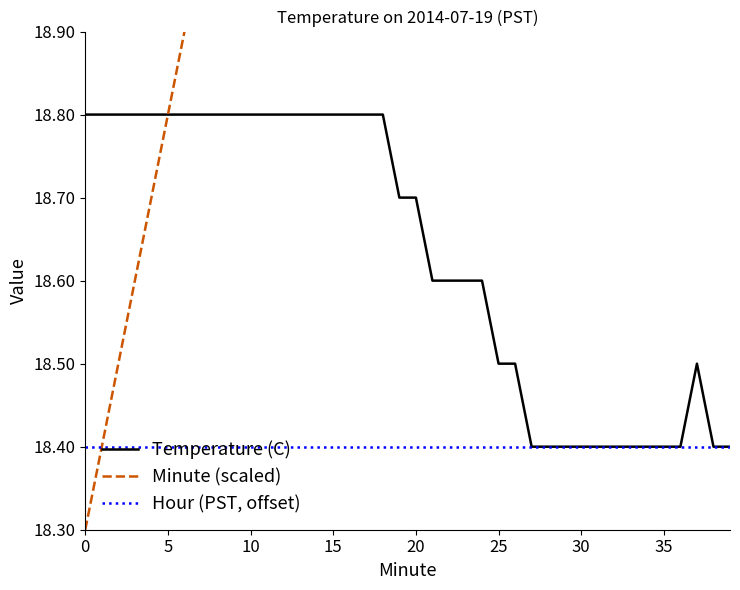

What is the sum of all Minute (scaled) values?

810.0